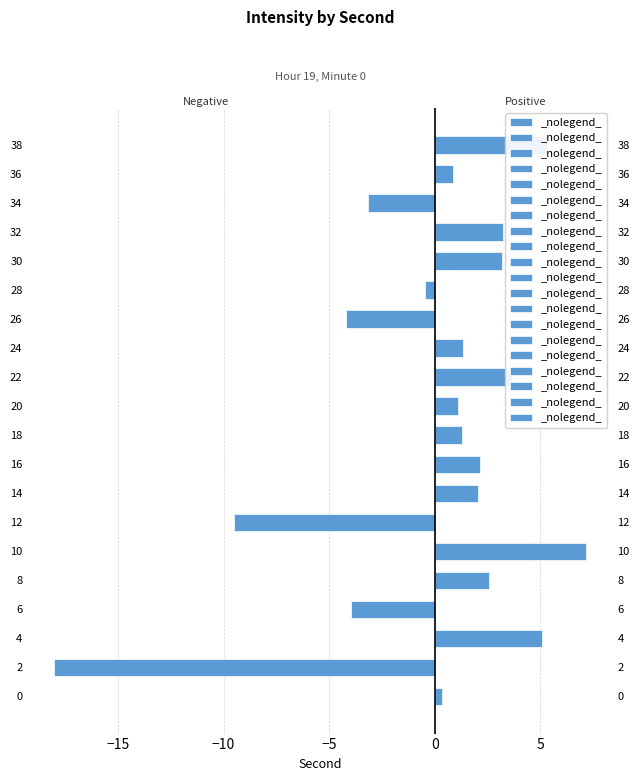

The chart shows a value of 3.3 at 16. True or false?

False